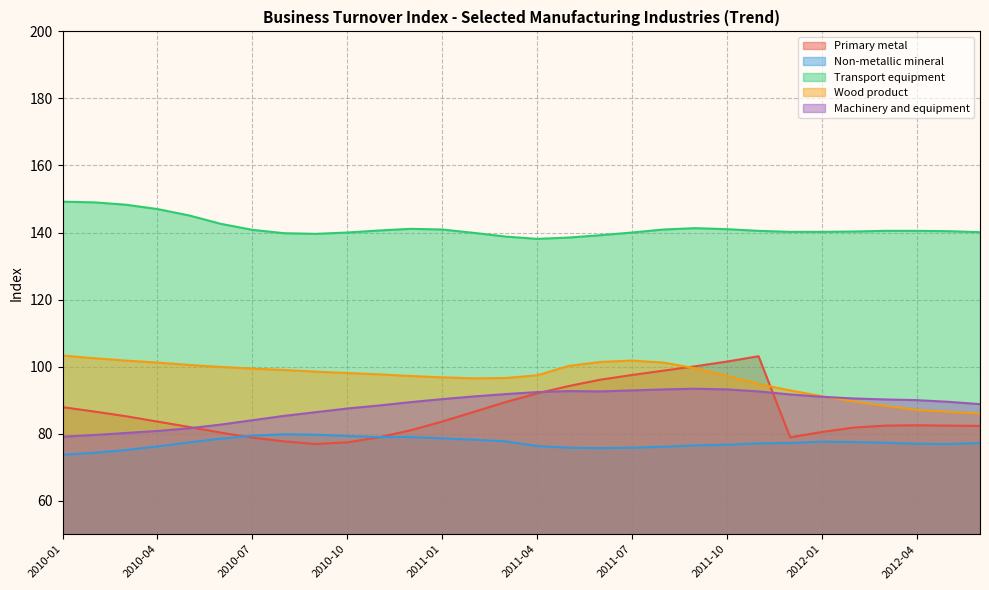

True or false: Primary metal has more than 1 points higher than both neighbors.

True